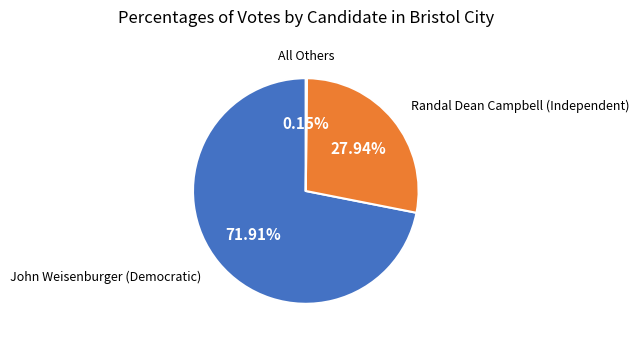

Is there a majority slice in this chart?

Yes